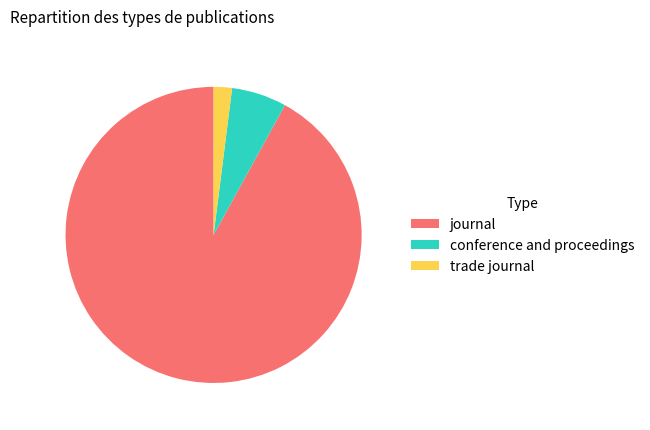

Is journal the majority of the pie?

Yes